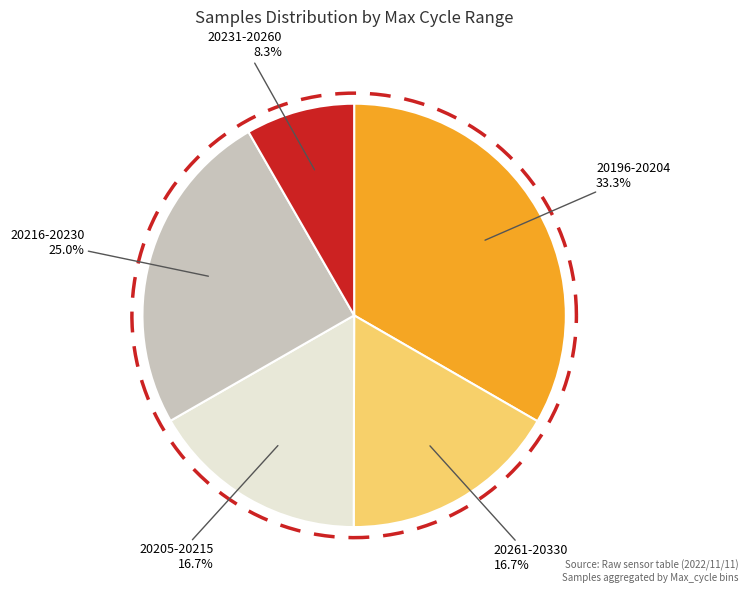

Is it true that 28 is 8% of the pie?

True